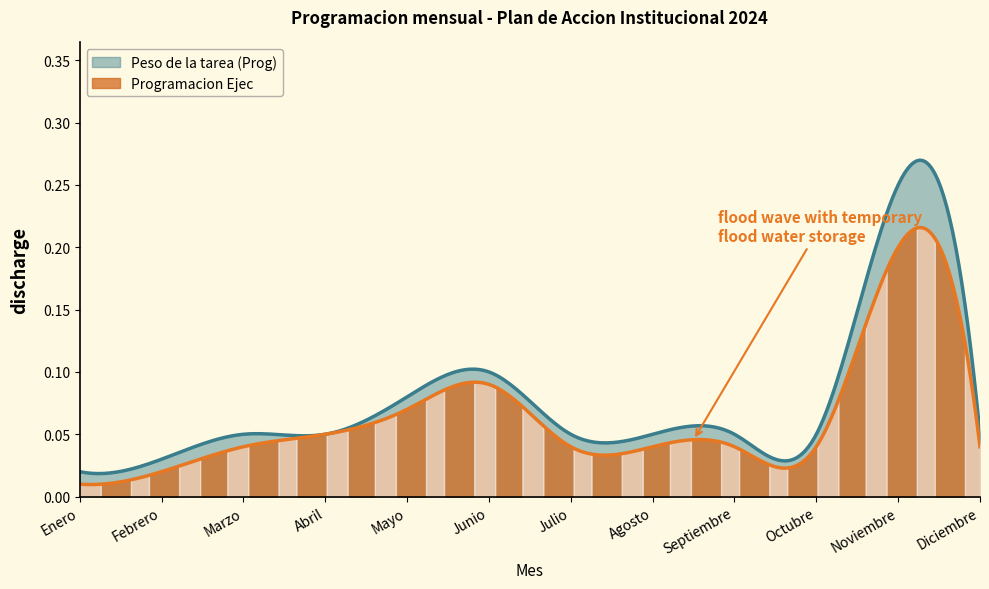

What is the label of the 7th point from the left?

Julio